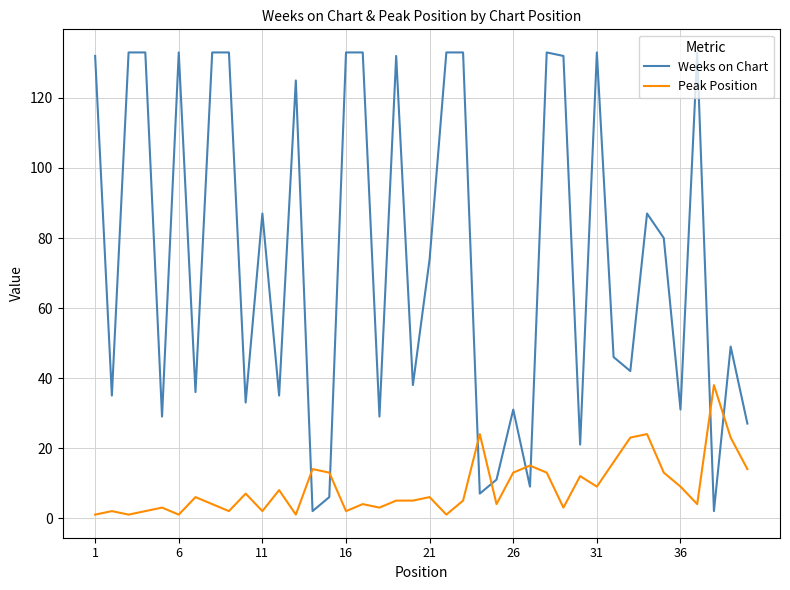

What are all the series names shown in the legend?

Weeks on Chart, Peak Position